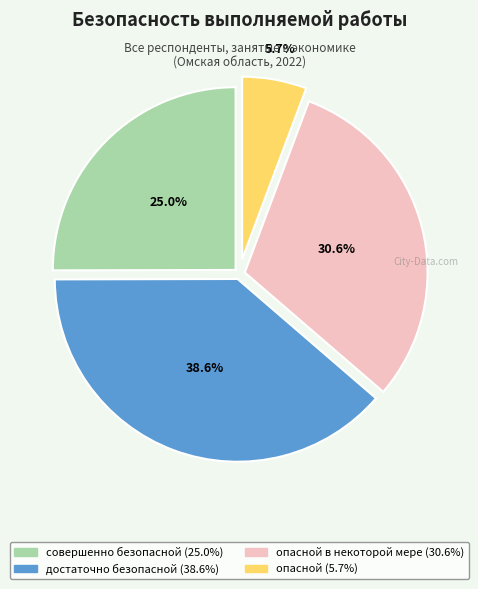

Does any single category account for the majority?

No